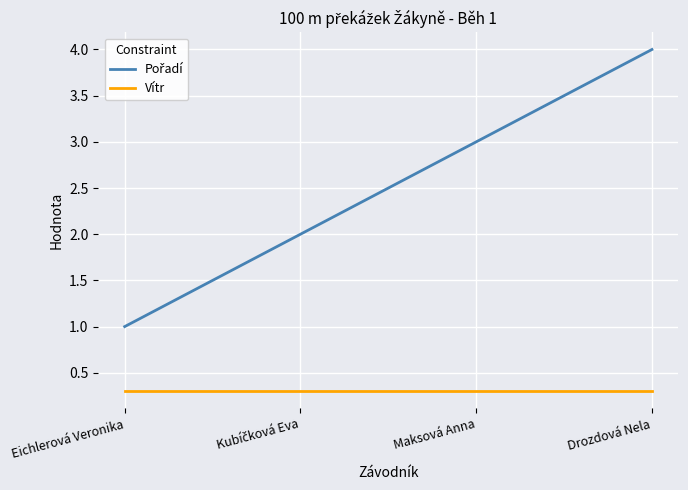

What is the total value across all series at Eichlerová Veronika?

1.3